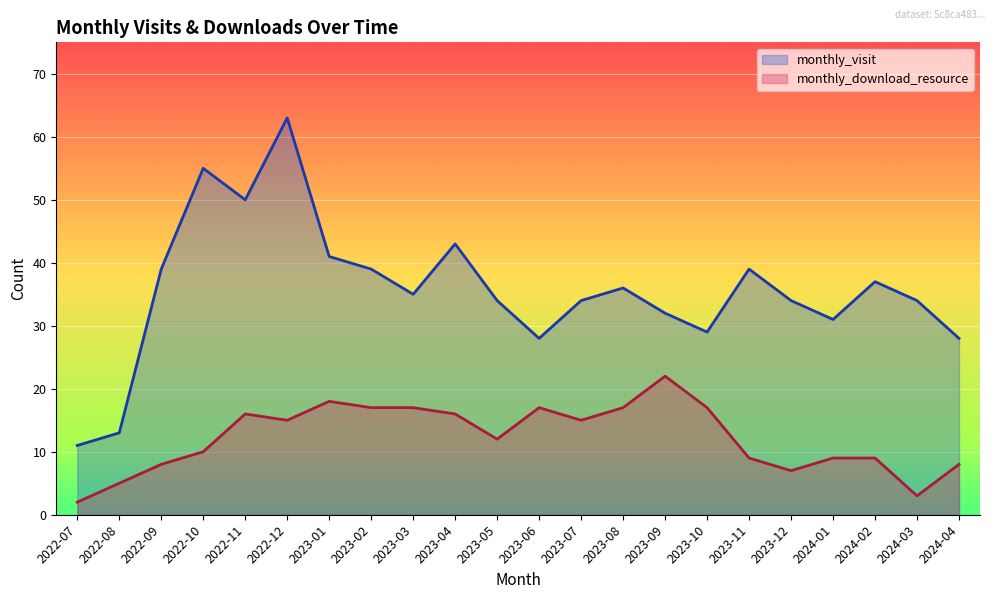

True or false: monthly_visit and monthly_download_resource intersect in this chart.

False